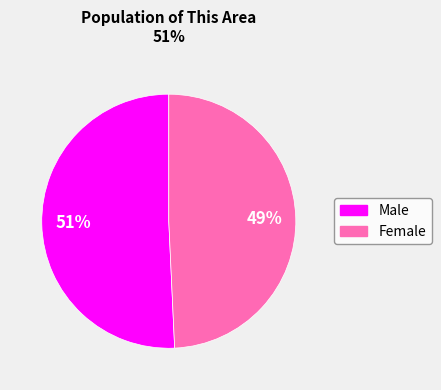

To the nearest percent, what is the combined percentage of Male and Female?

100%